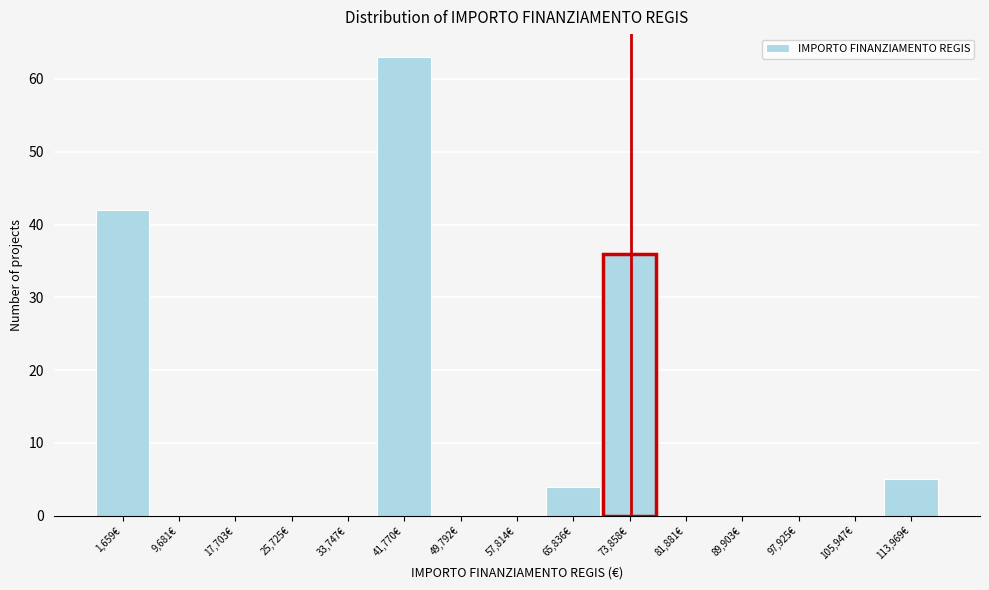

Reading right to left, transcribe all the data shown in this chart.

113,969€=5	105,947€=0	97,925€=0	89,903€=0	81,881€=0	73,858€=36	65,836€=4	57,814€=0	49,792€=0	41,770€=63	33,747€=0	25,725€=0	17,703€=0	9,681€=0	1,659€=42